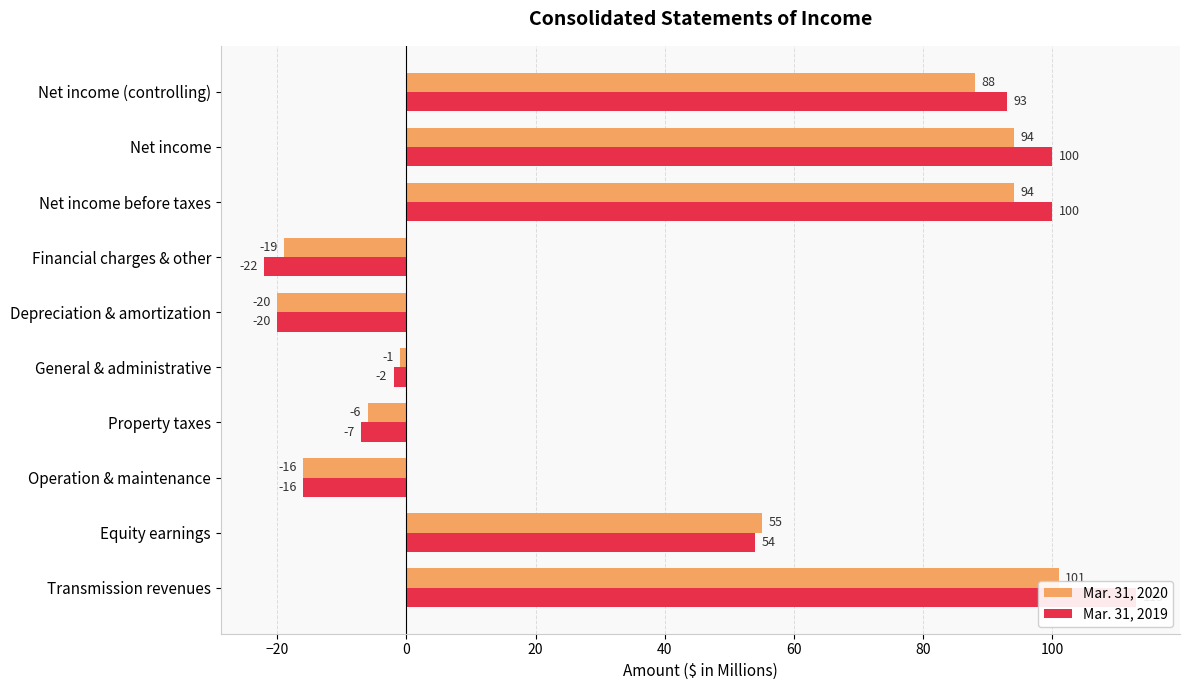

What are all the series names shown in the legend?

Mar. 31, 2020, Mar. 31, 2019